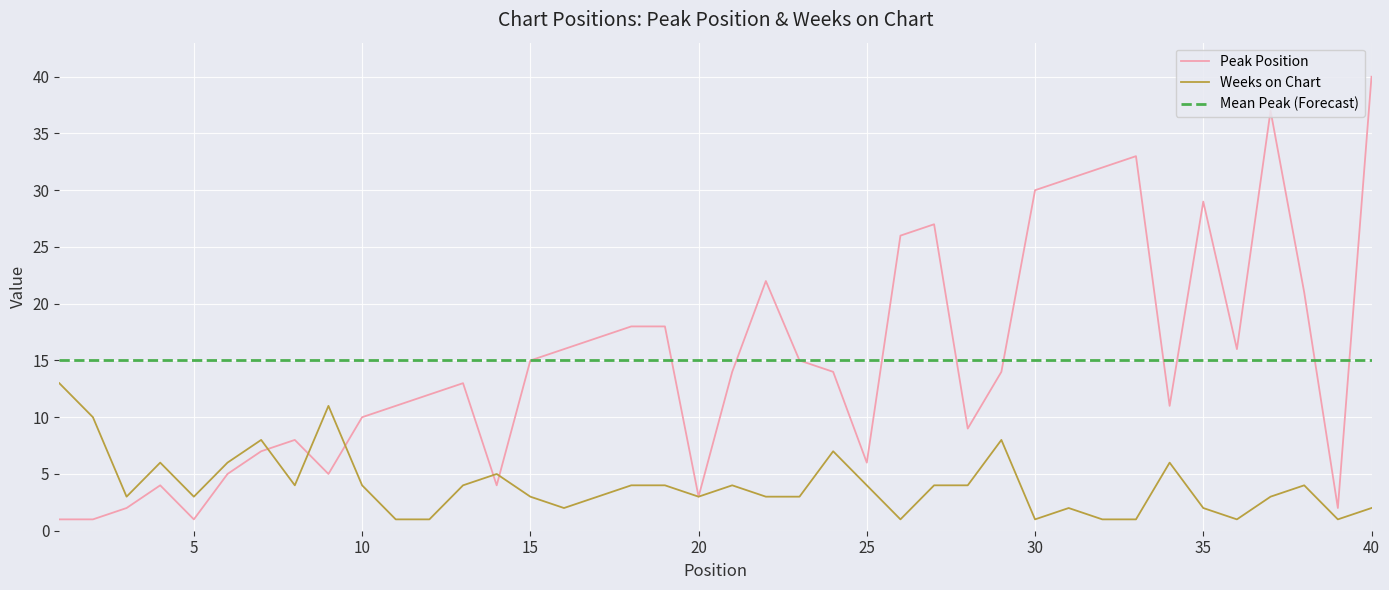

How many intersections are there between Weeks on Chart and Peak Position?

5